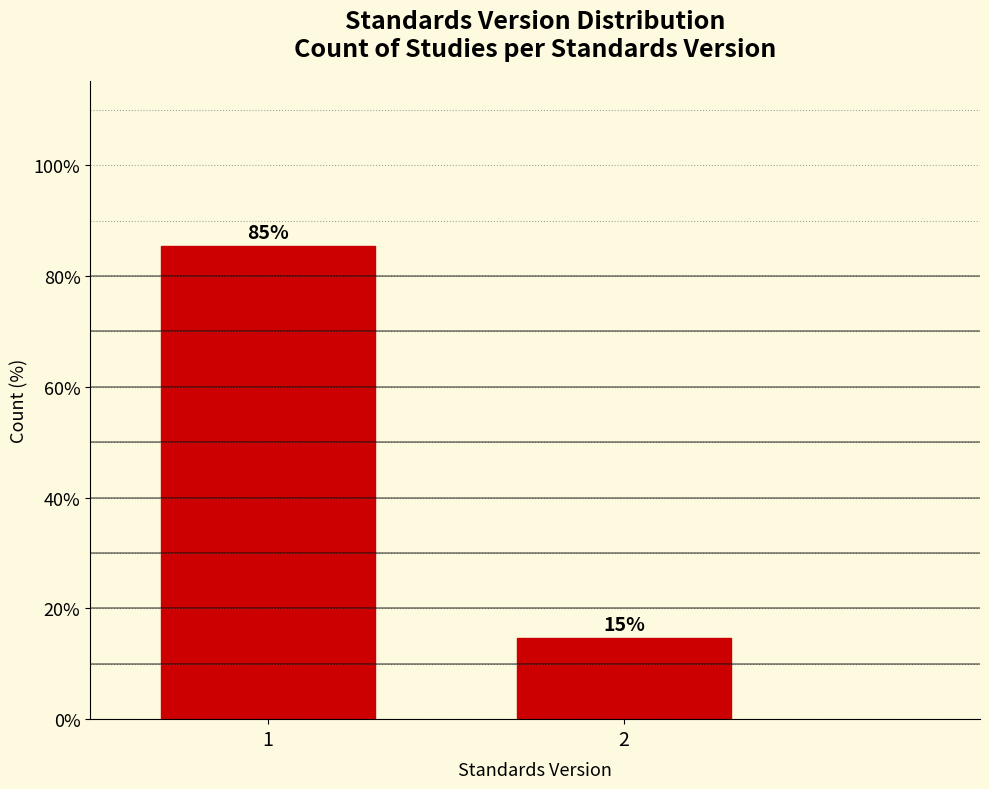

List the labels in order of value, largest first.

1, 2